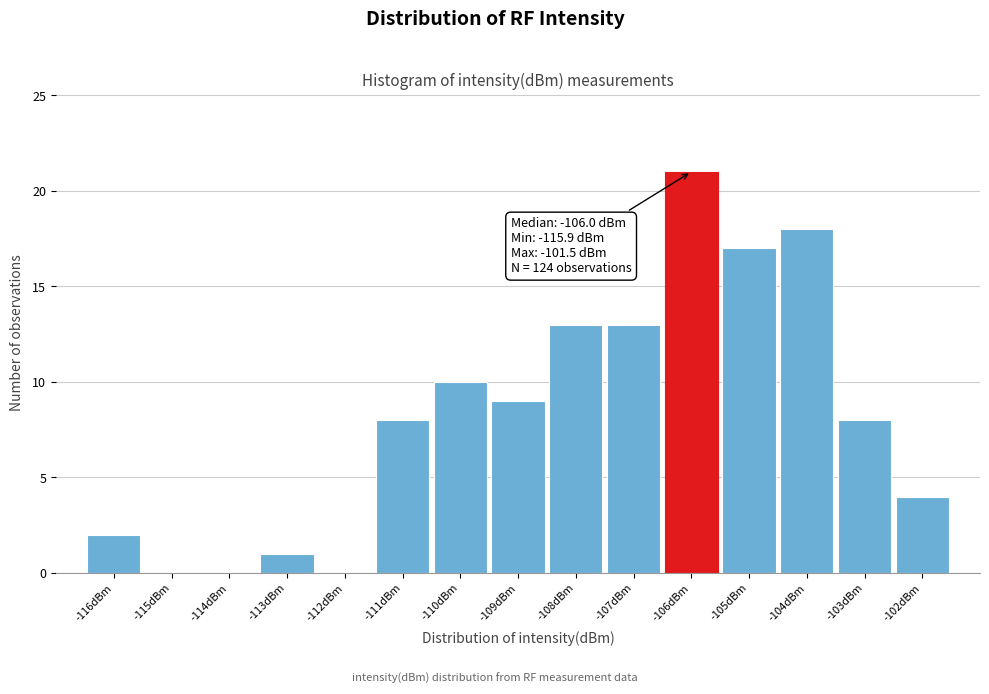

Reading left to right, extract all data points from this chart.

-116dBm=2	-115dBm=0	-114dBm=0	-113dBm=1	-112dBm=0	-111dBm=8	-110dBm=10	-109dBm=9	-108dBm=13	-107dBm=13	-106dBm=21	-105dBm=17	-104dBm=18	-103dBm=8	-102dBm=4